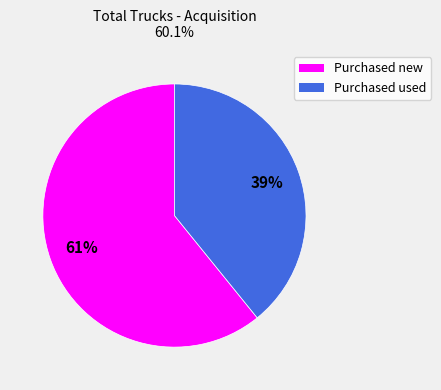

To the nearest percent, what is the average slice percentage?

50%